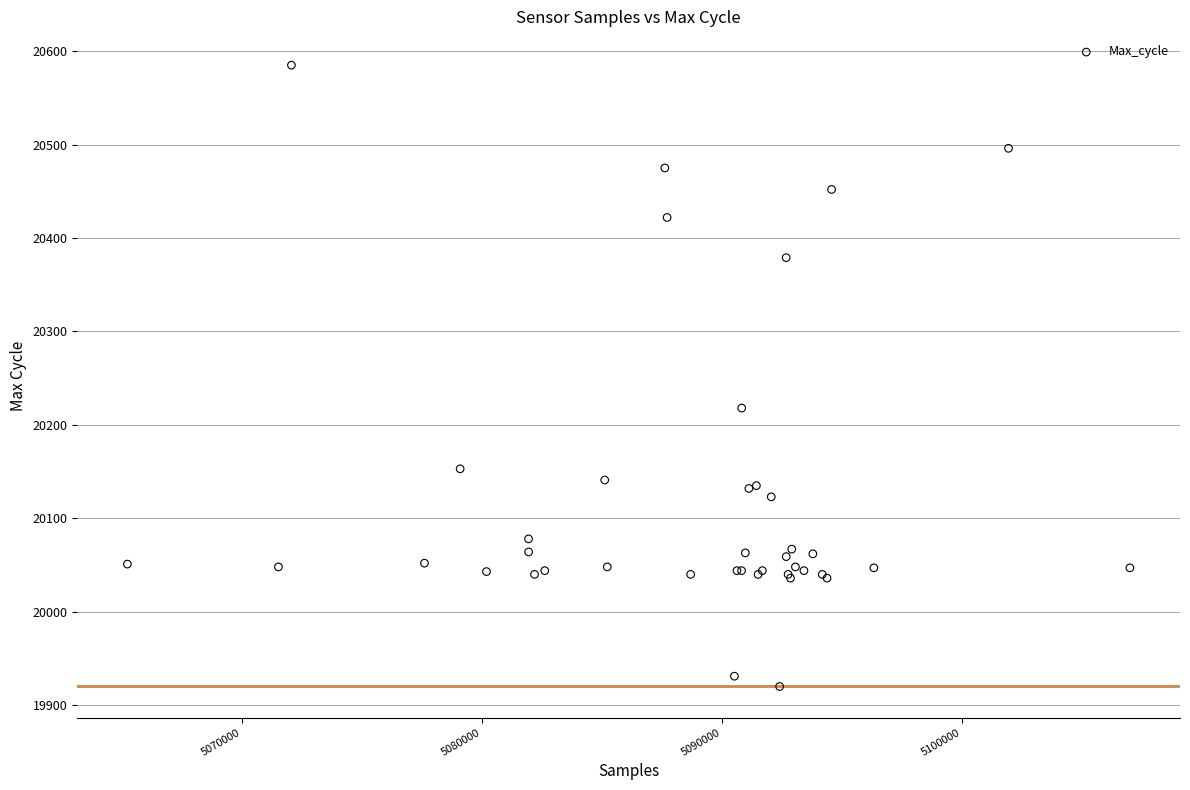

What Y value in the scatter plot is closest to 20252?

20218